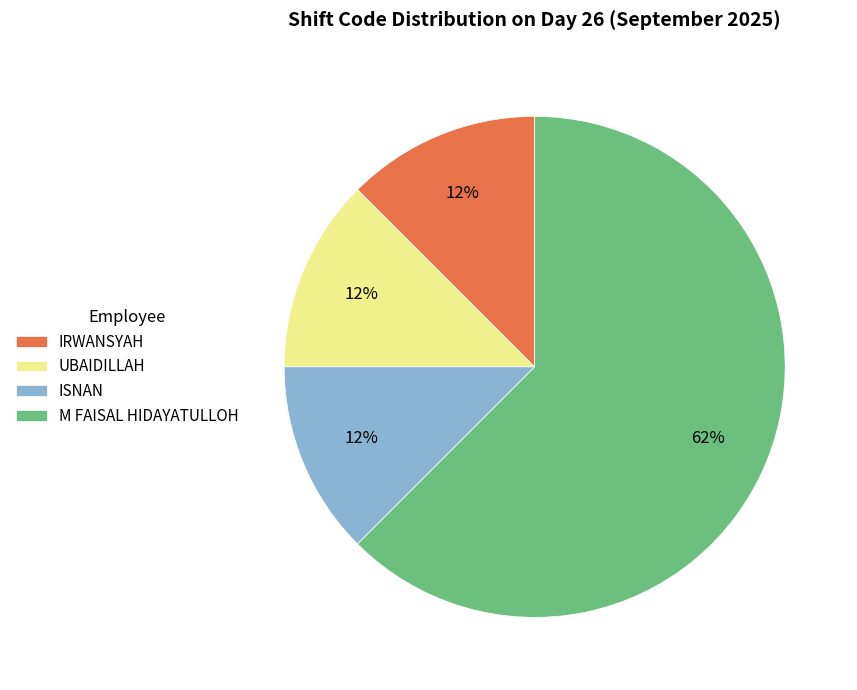

Which category has the biggest portion of the pie?

M FAISAL HIDAYATULLOH